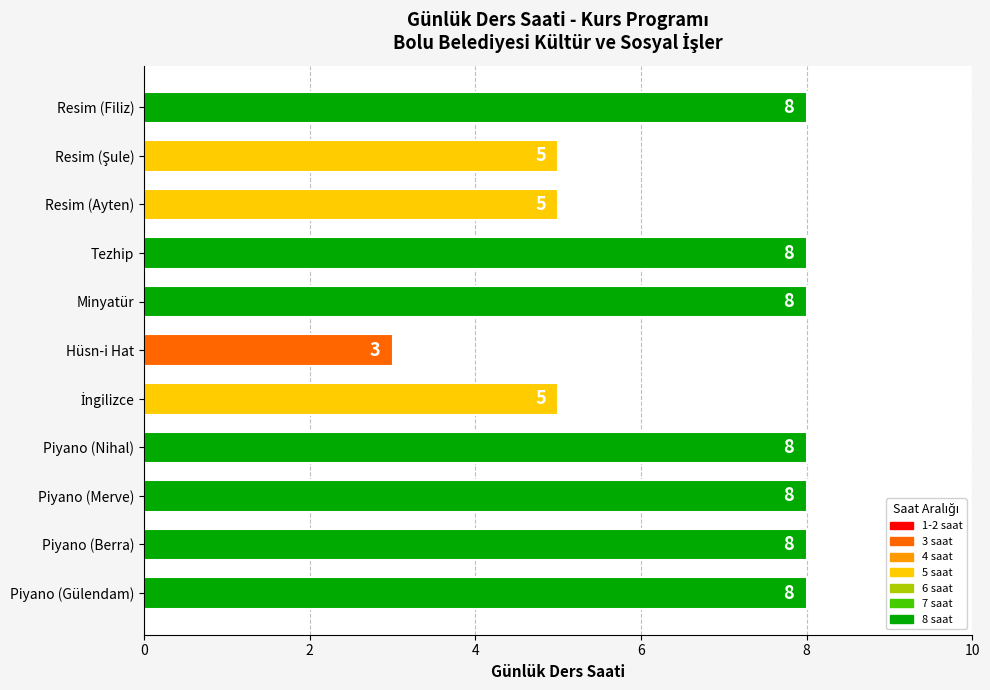

Reading top to bottom, what are all the values shown in this chart?

8	5	5	8	8	3	5	8	8	8	8